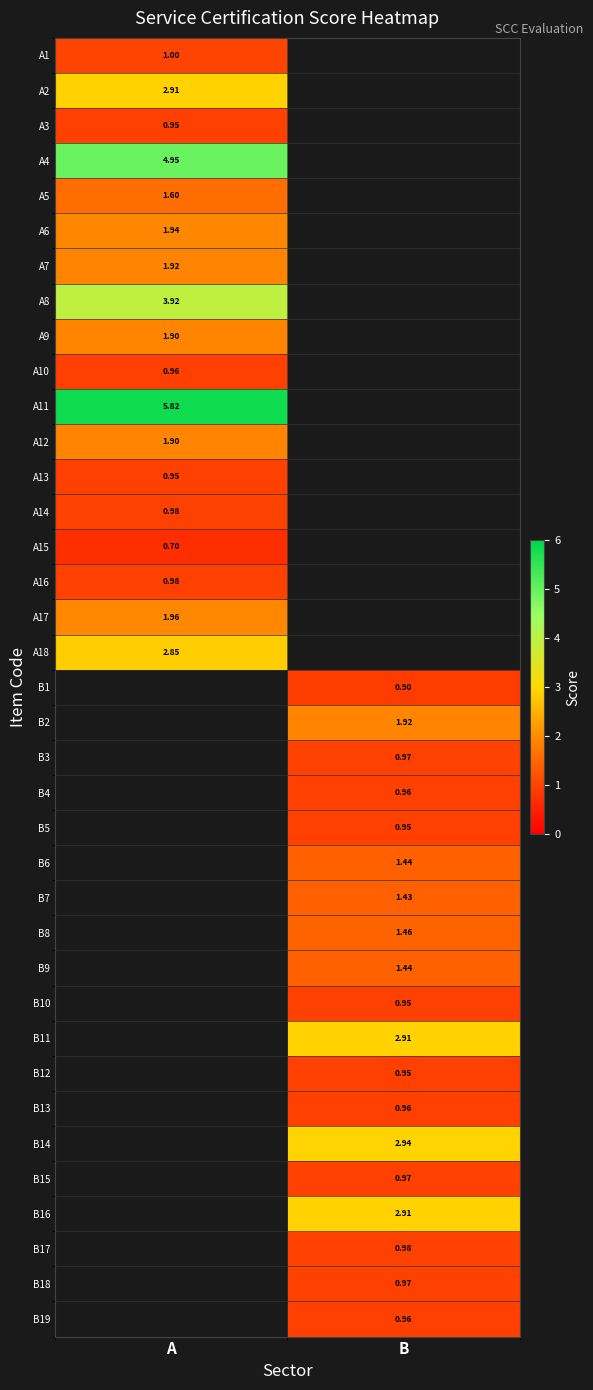

What is the difference between the highest and lowest values at A?

5.1